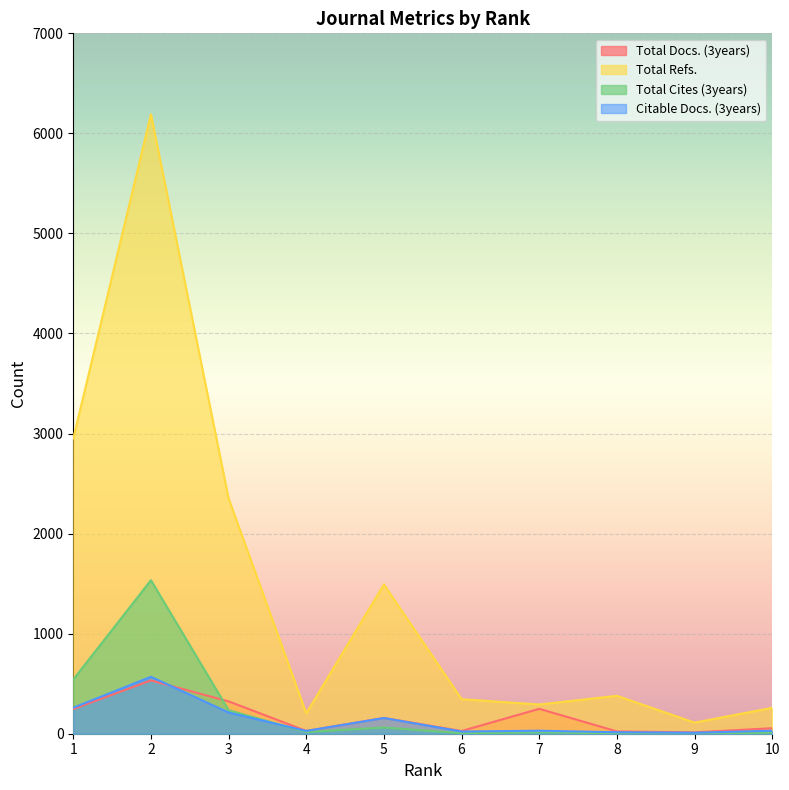

Which series has the largest range (max minus min)?

Total Refs.